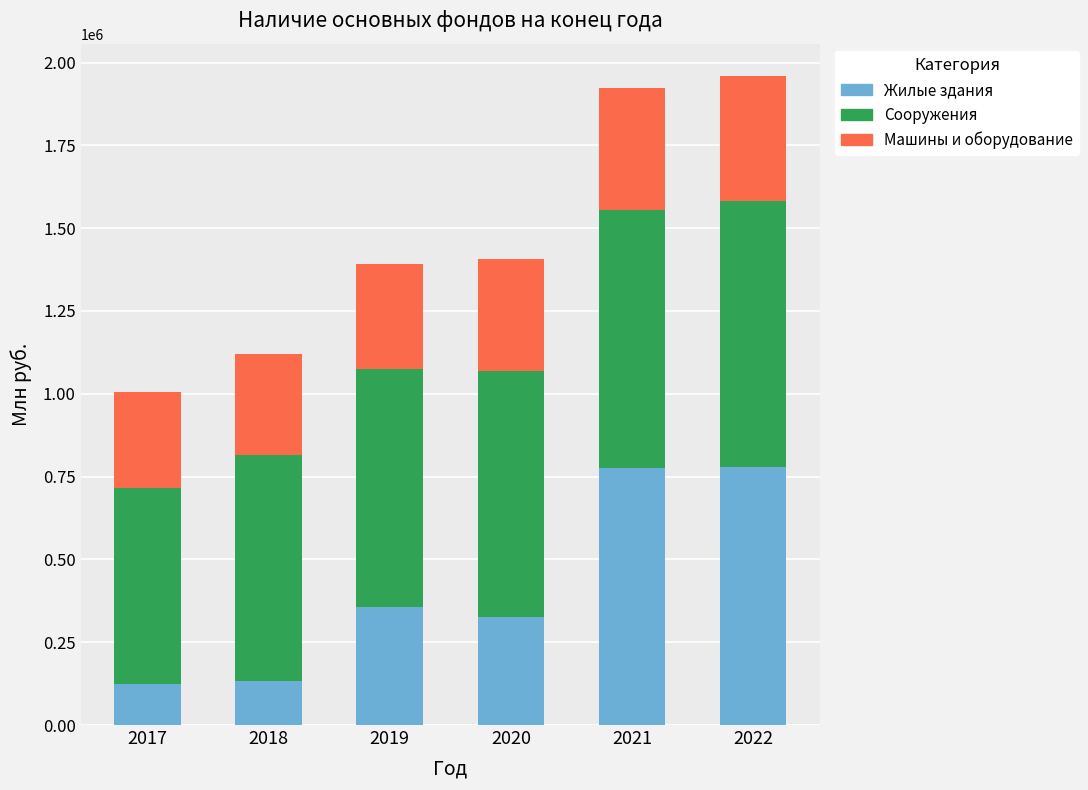

What is the sum of all Жилые здания values?

2488013